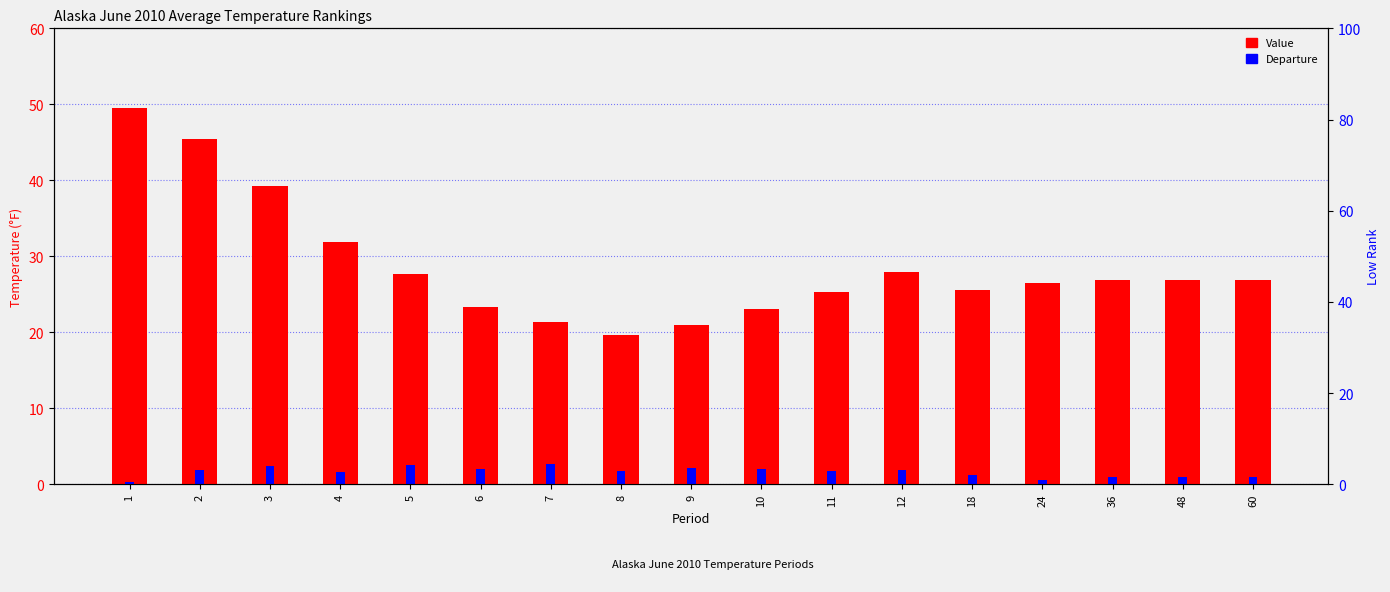

At which category does the chart reach its peak across all series?

1